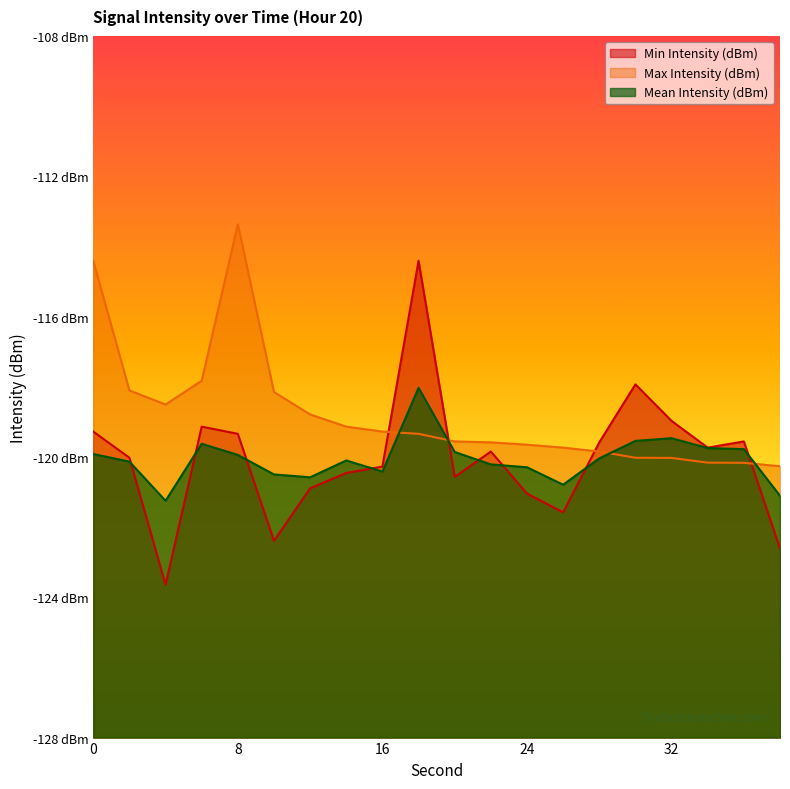

Between 30 and 14, which is larger?

30